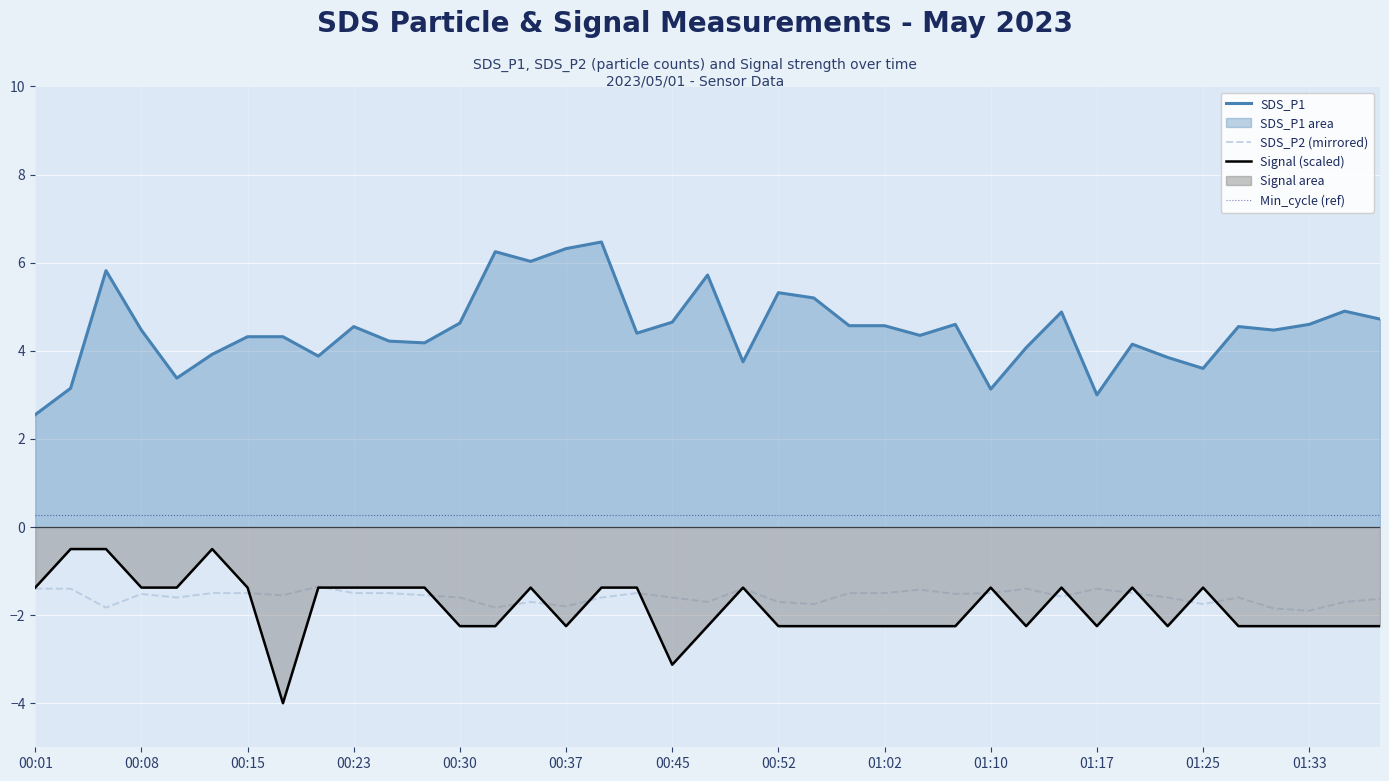

Is it true that SDS_P2 (mirrored) equals -1.8 at 13?

True